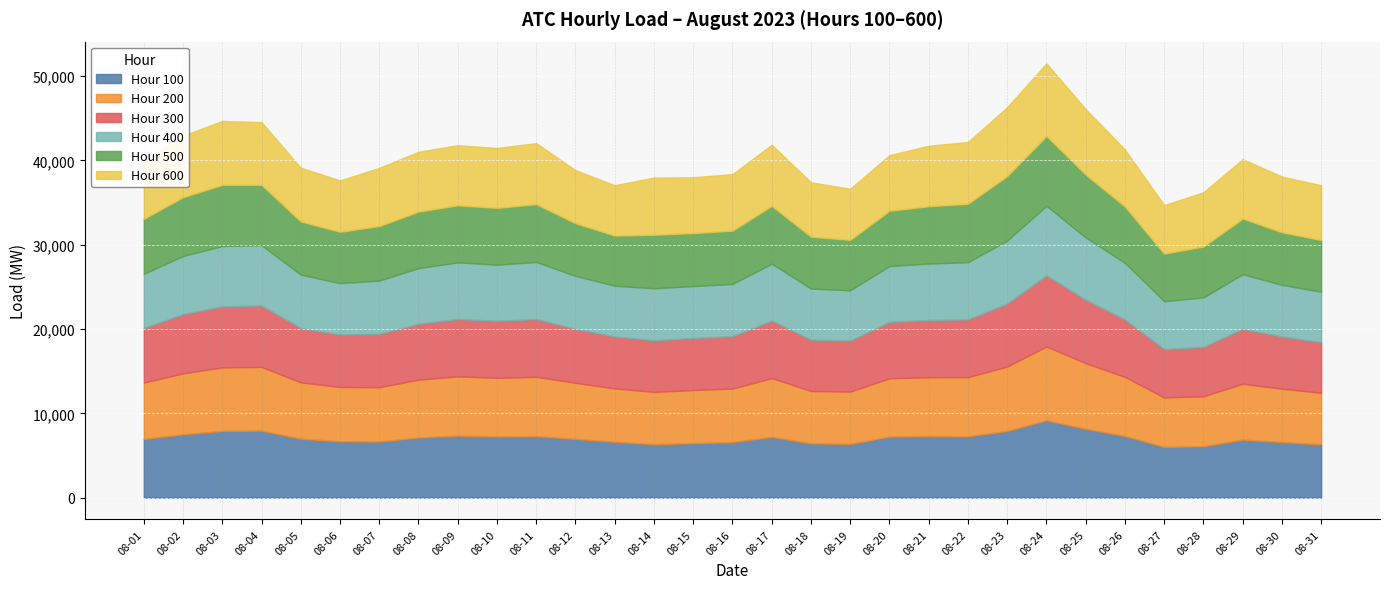

What is the difference between the highest and lowest values at 08-30?

484.4